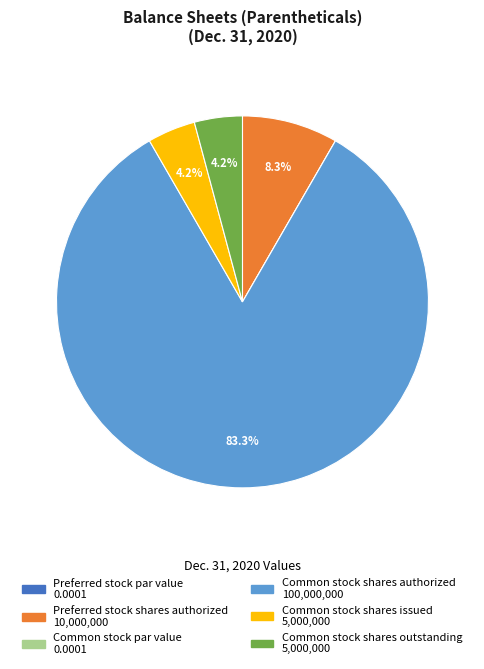

Between Preferred stock shares authorized and Common stock shares issued, which is larger?

Preferred stock shares authorized